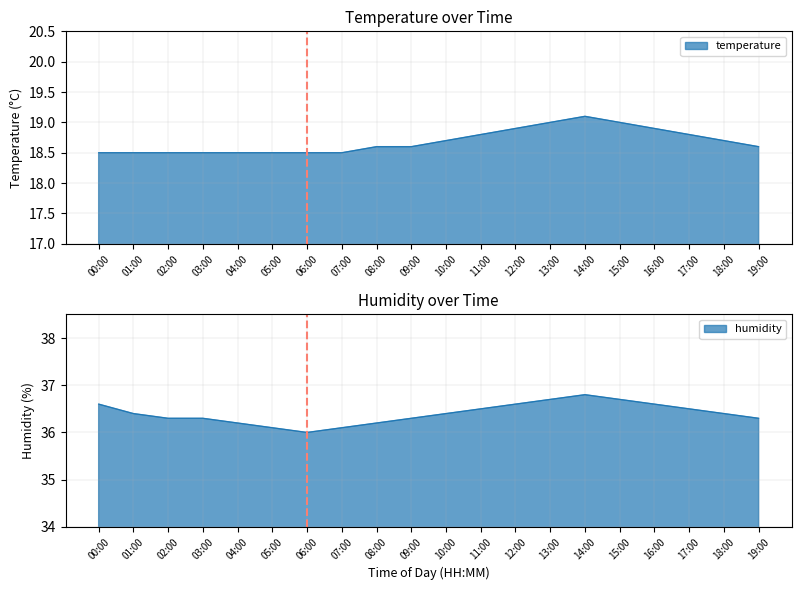

What is the difference between the highest and lowest values at 12:00?

17.7